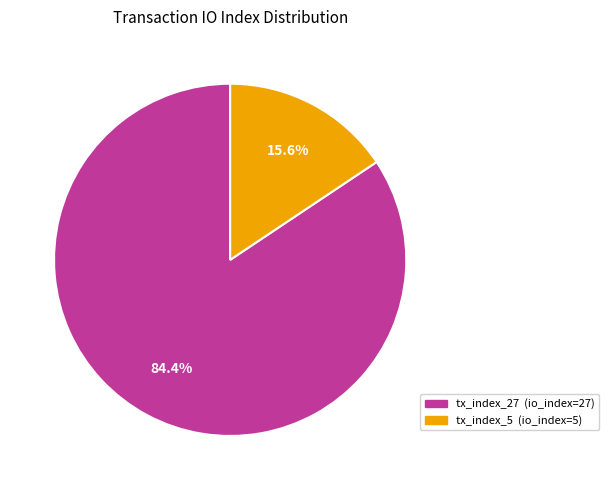

To the nearest percent, what portion does tx_index_5 represent?

16%